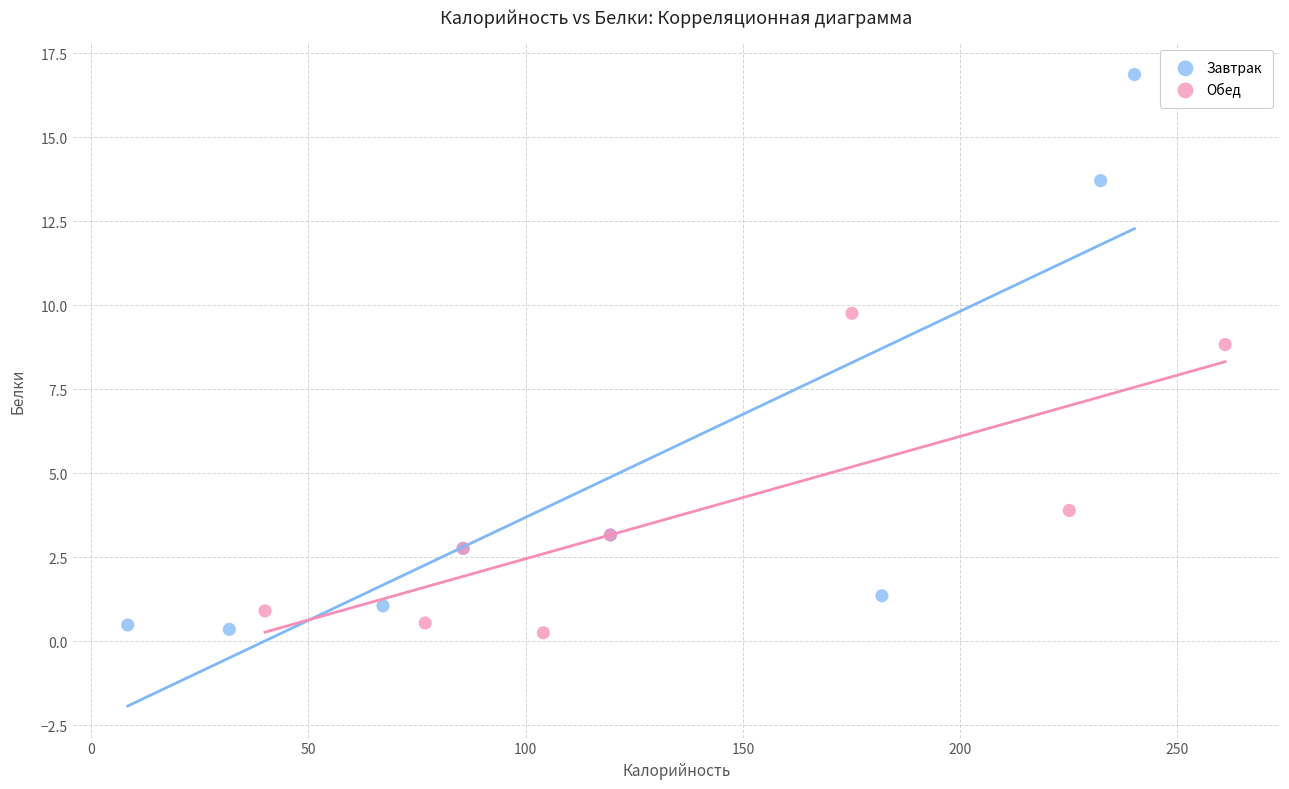

Which series reaches the maximum Y coordinate?

Завтрак